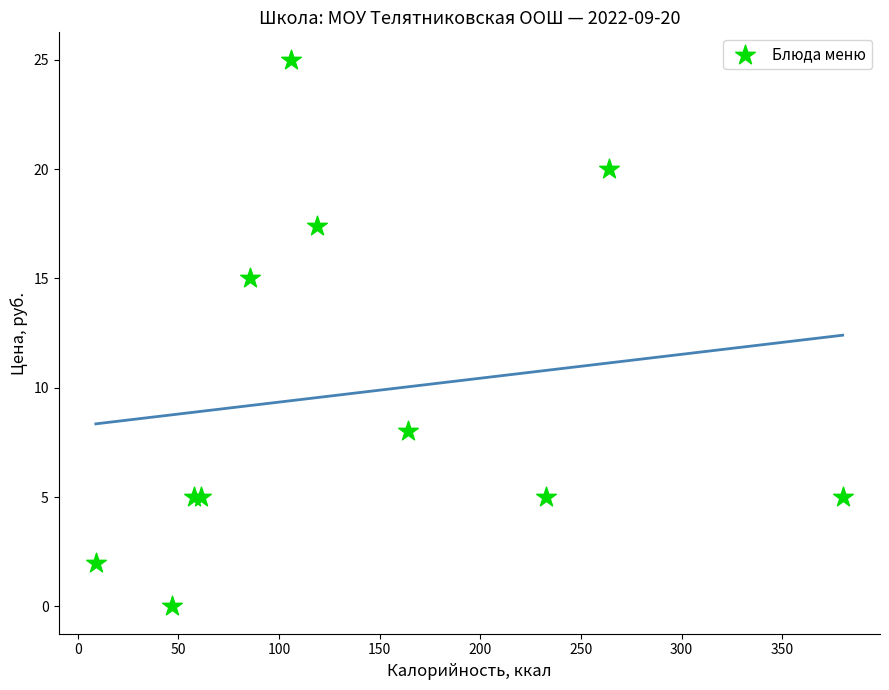

What Y value in the scatter plot is closest to 12?

15.0